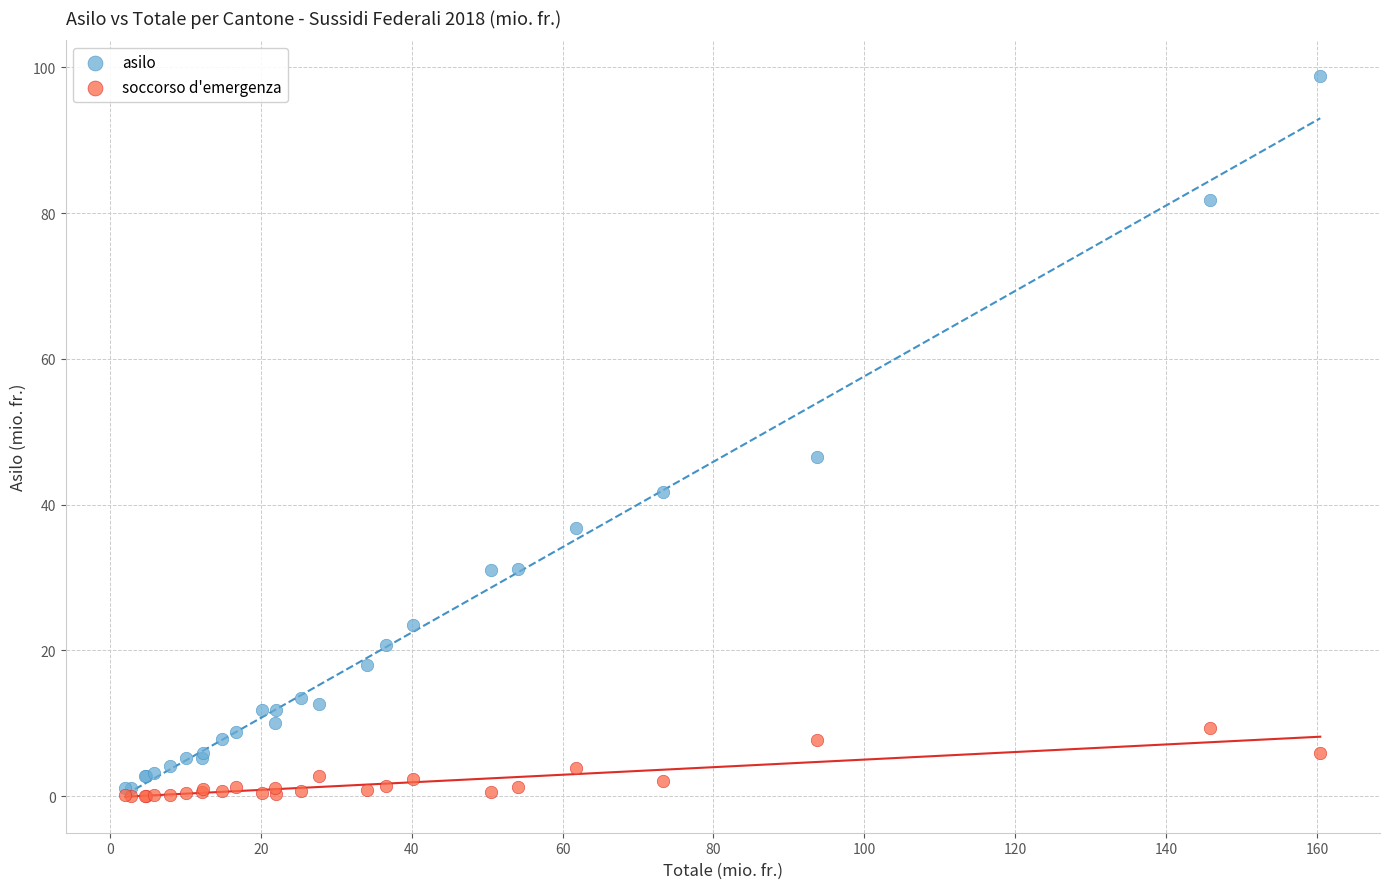

In the asilo series, what Y value is closest to 49?

46.6